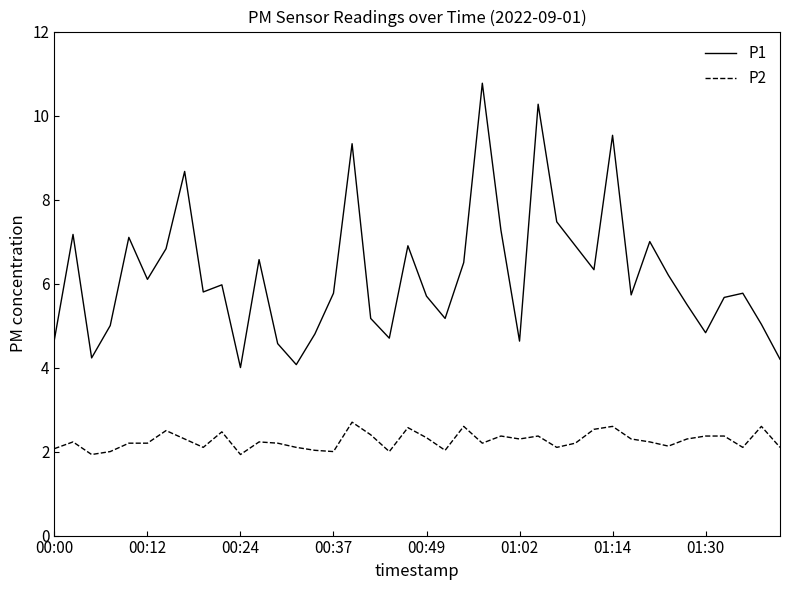

Which series has the largest total across all categories?

P1